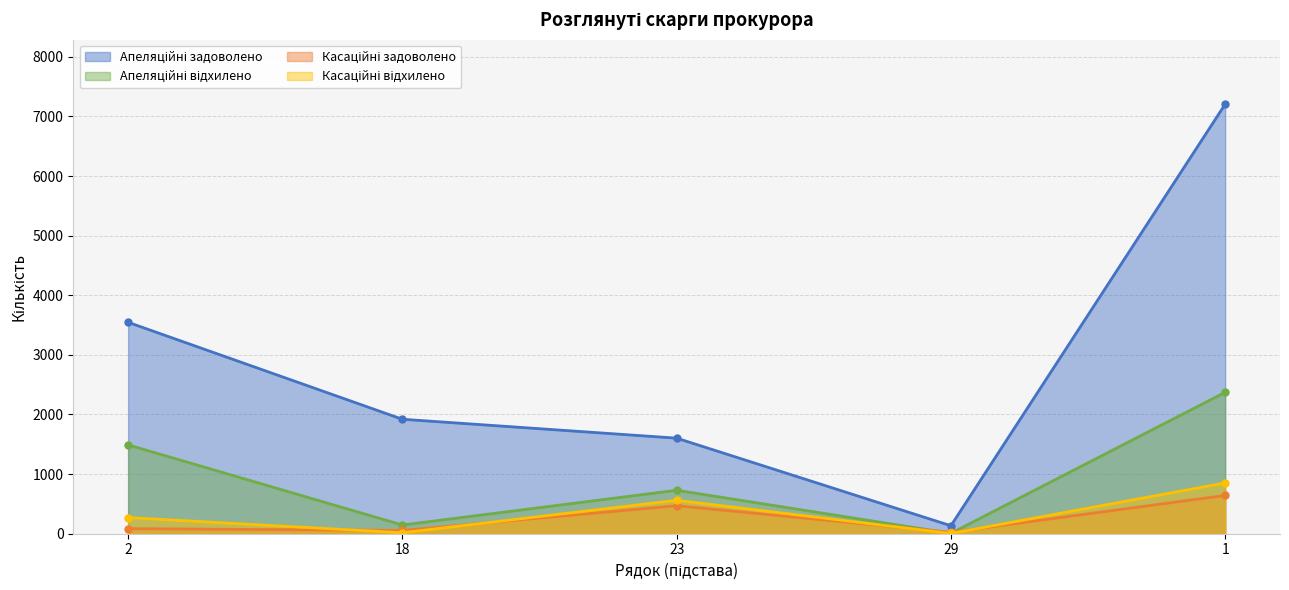

How many values in the Касаційні задоволено series are below 85?

2